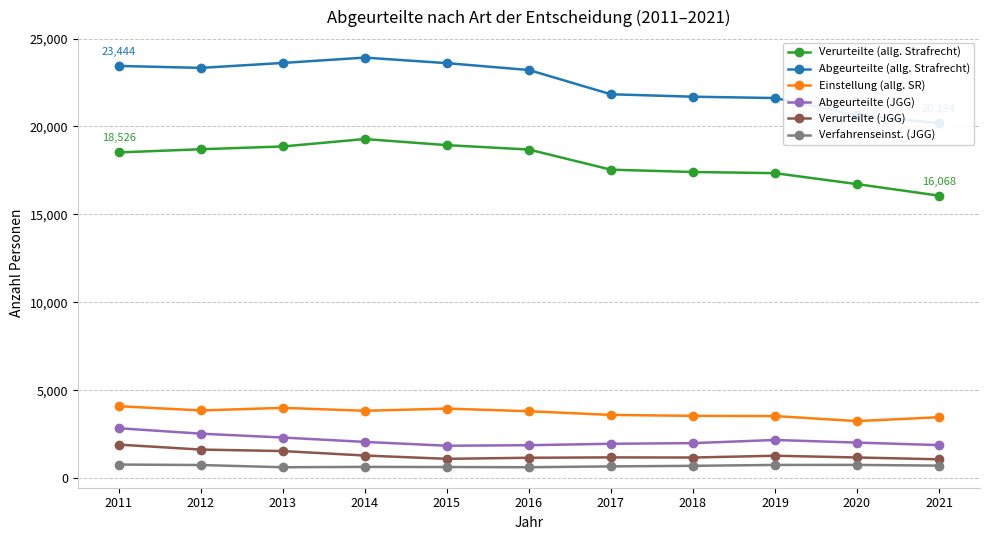

What is the maximum value shown in the chart?

23918